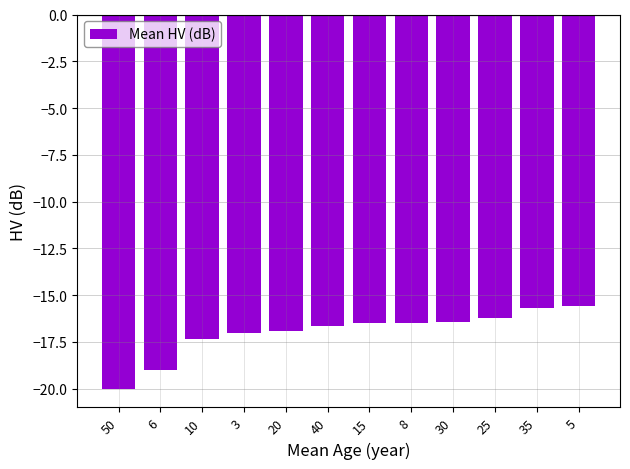

What position from the left is 35?

11